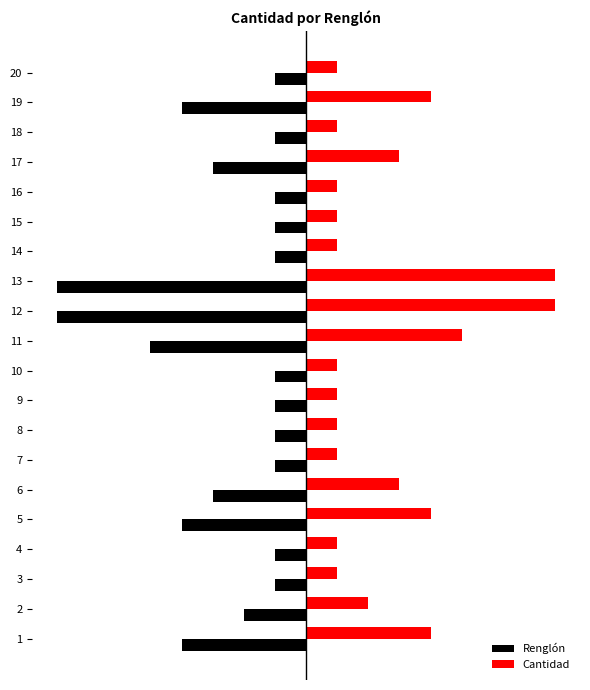

What are all the series names shown in the legend?

Renglón, Cantidad